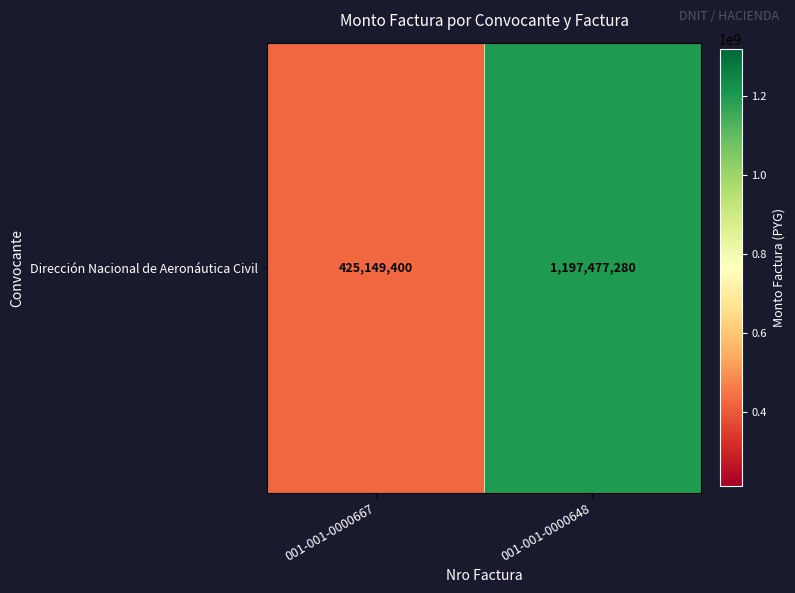

Which label corresponds to the largest value in the chart?

001-001-0000648